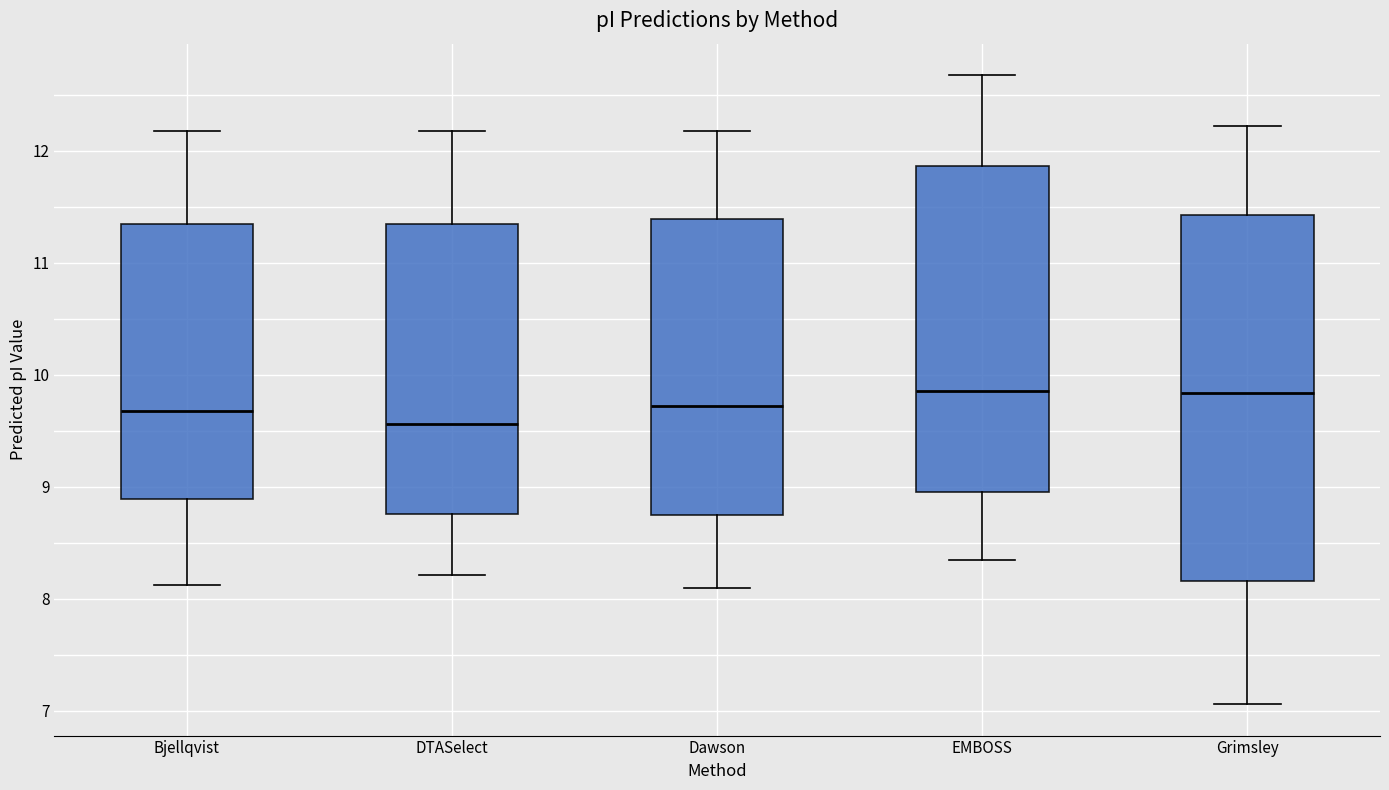

Reading left to right, transcribe this box plot: for each box, give where its median line is, the range the box spans, and where its two whiskers end, as read against the y-axis. The values are not printed on the chart, so give them approximately, as read against the axis.

Bjellqvist: median 9.7, box 8.9 to 11.3, whiskers 8.1 to 12.2
DTASelect: median 9.6, box 8.8 to 11.3, whiskers 8.2 to 12.2
Dawson: median 9.7, box 8.7 to 11.4, whiskers 8.1 to 12.2
EMBOSS: median 9.9, box 9.0 to 11.9, whiskers 8.3 to 12.7
Grimsley: median 9.8, box 8.2 to 11.4, whiskers 7.1 to 12.2